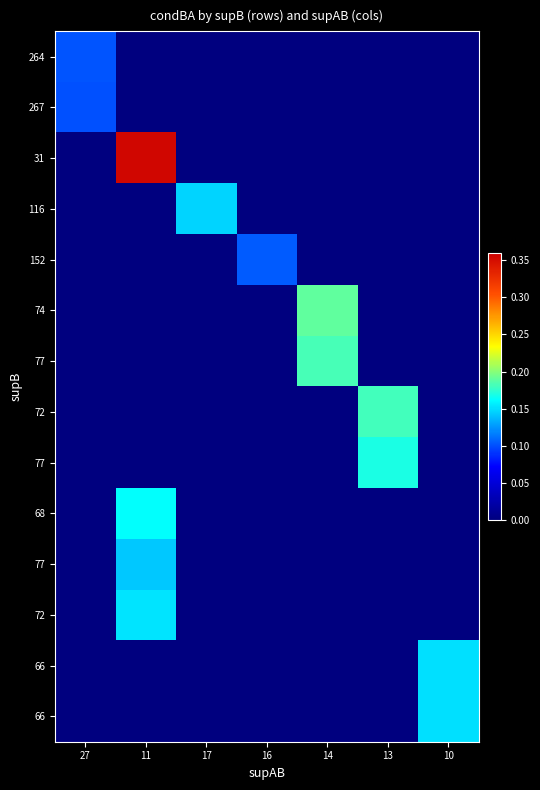

Which label corresponds to the smallest value in the chart?

11